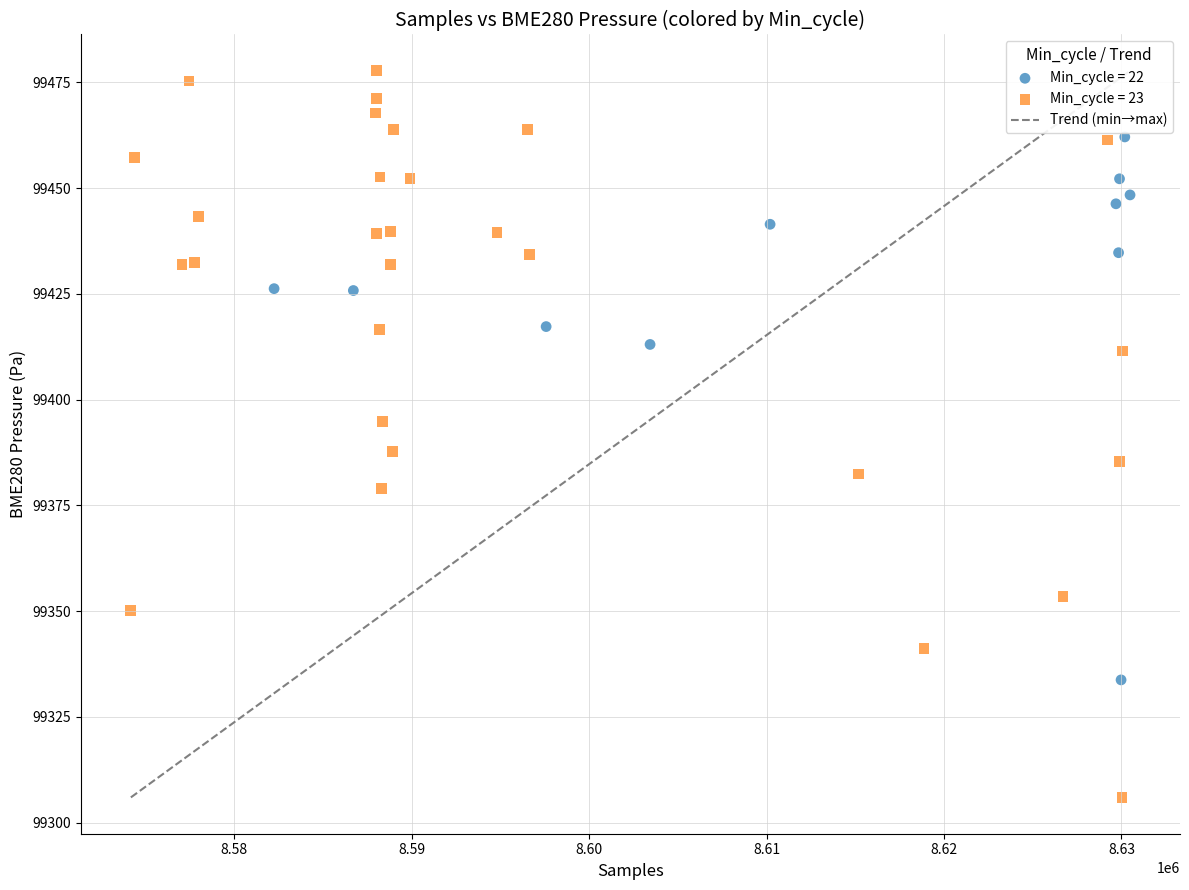

Which series reaches the minimum Y coordinate?

Min_cycle = 23